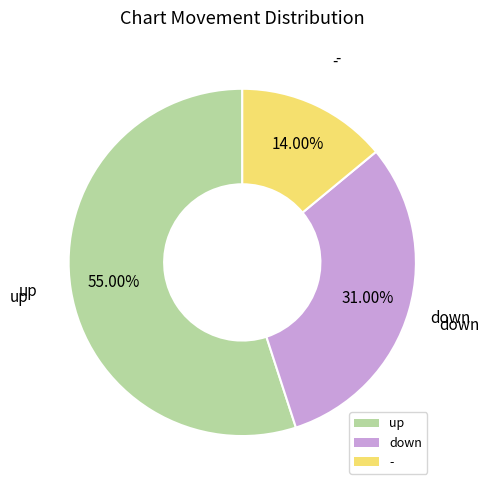

Rank the categories by value from highest to lowest.

up, down, -